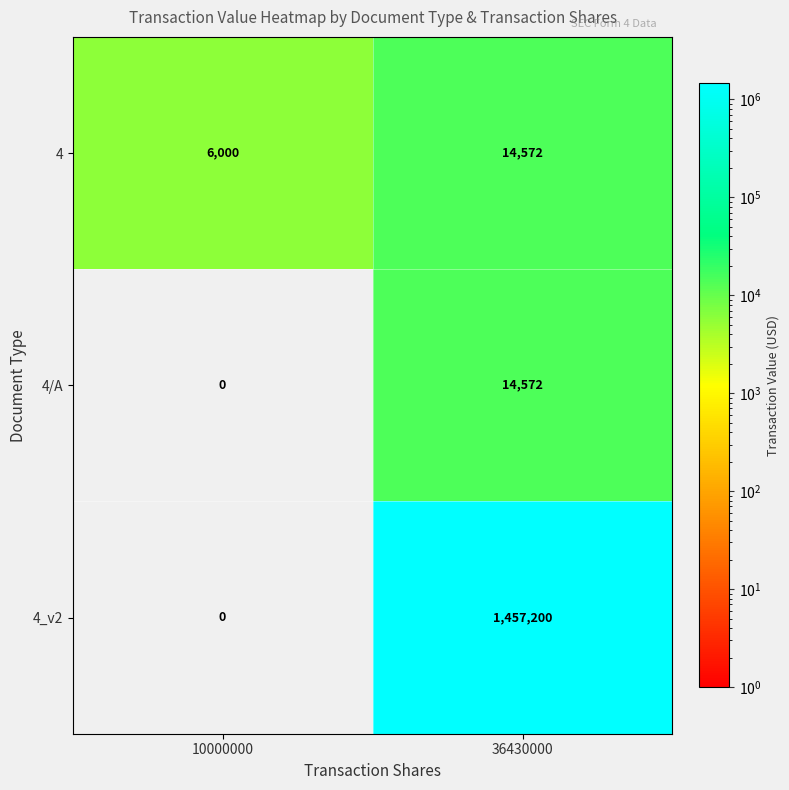

The 4/A series shows 14572 at 36430000. True or false?

True